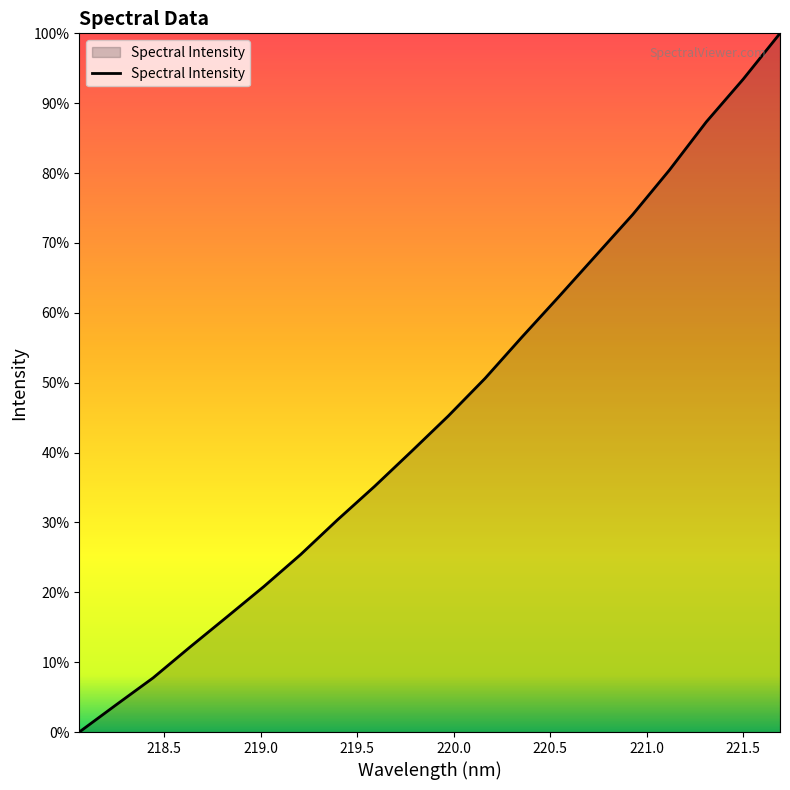

Does the chart have visible grid lines?

No